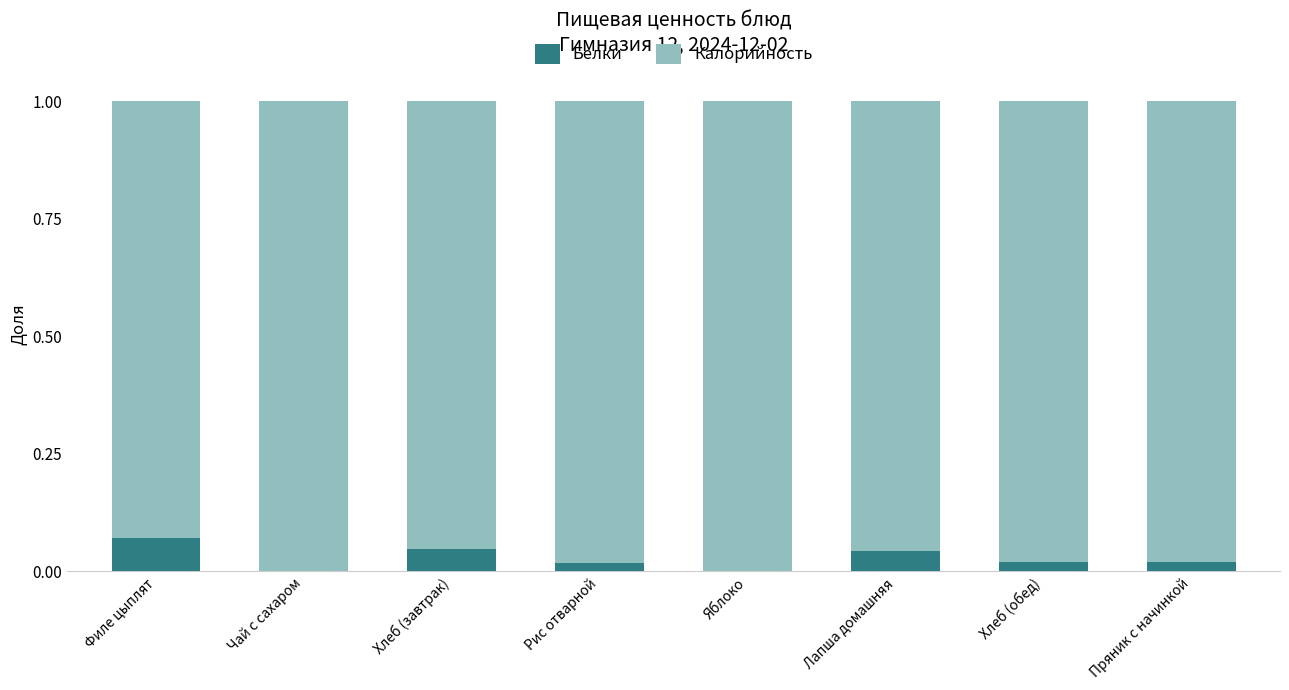

Is it true that Белки equals 0.0 at Яблоко?

True